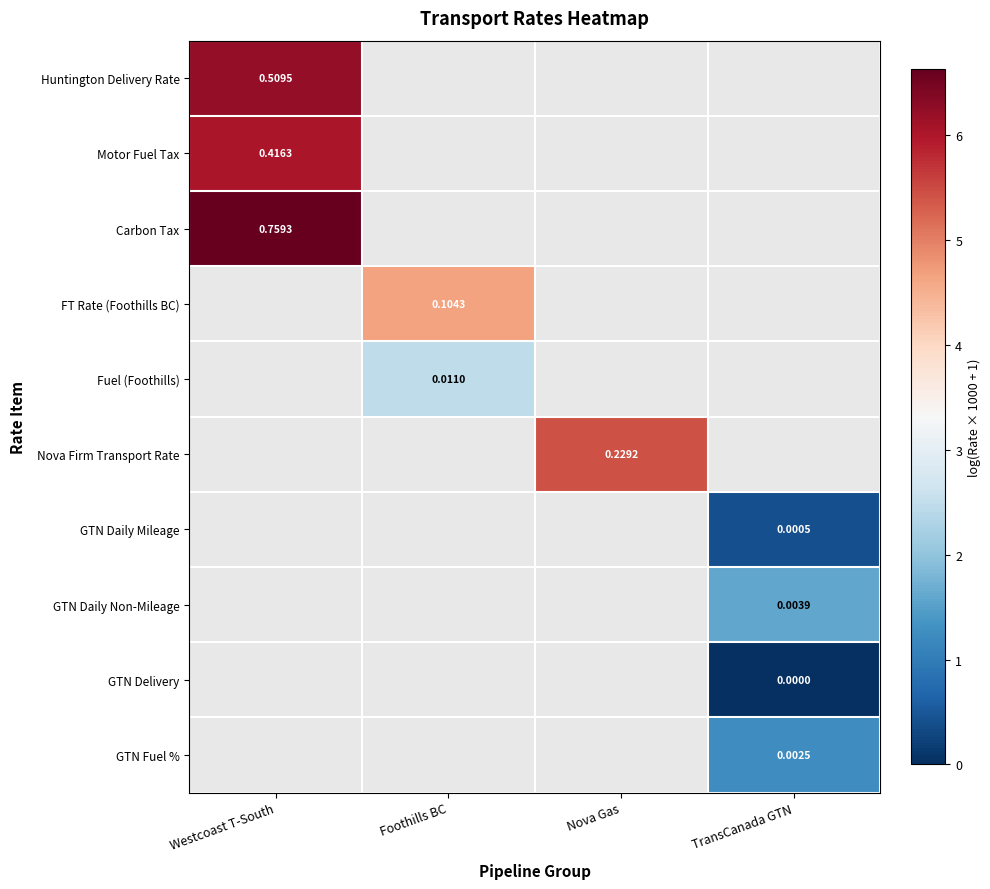

Is it true that FT Rate (Foothills BC) equals 4.7 at Foothills BC?

True